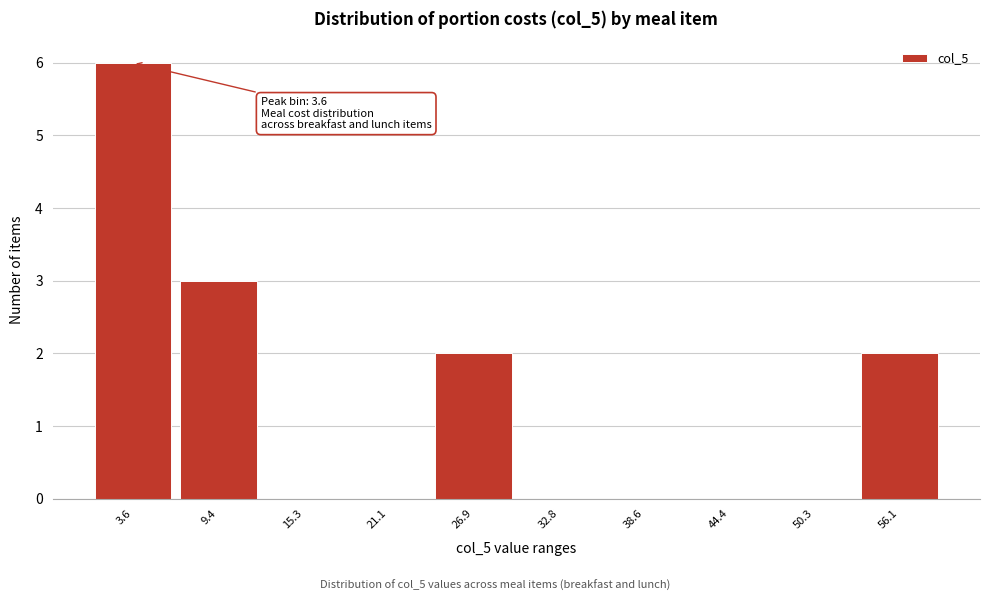

Reading left to right, list all the values displayed in this chart.

3.6=6	9.4=3	15.3=0	21.1=0	26.9=2	32.8=0	38.6=0	44.4=0	50.3=0	56.1=2